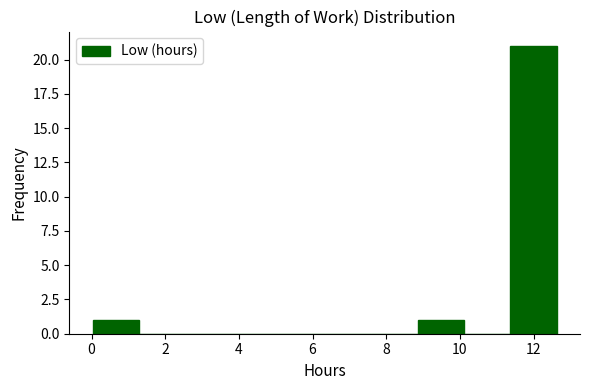

Over which range of the x-axis is the bar tallest?

11.4 to 12.6